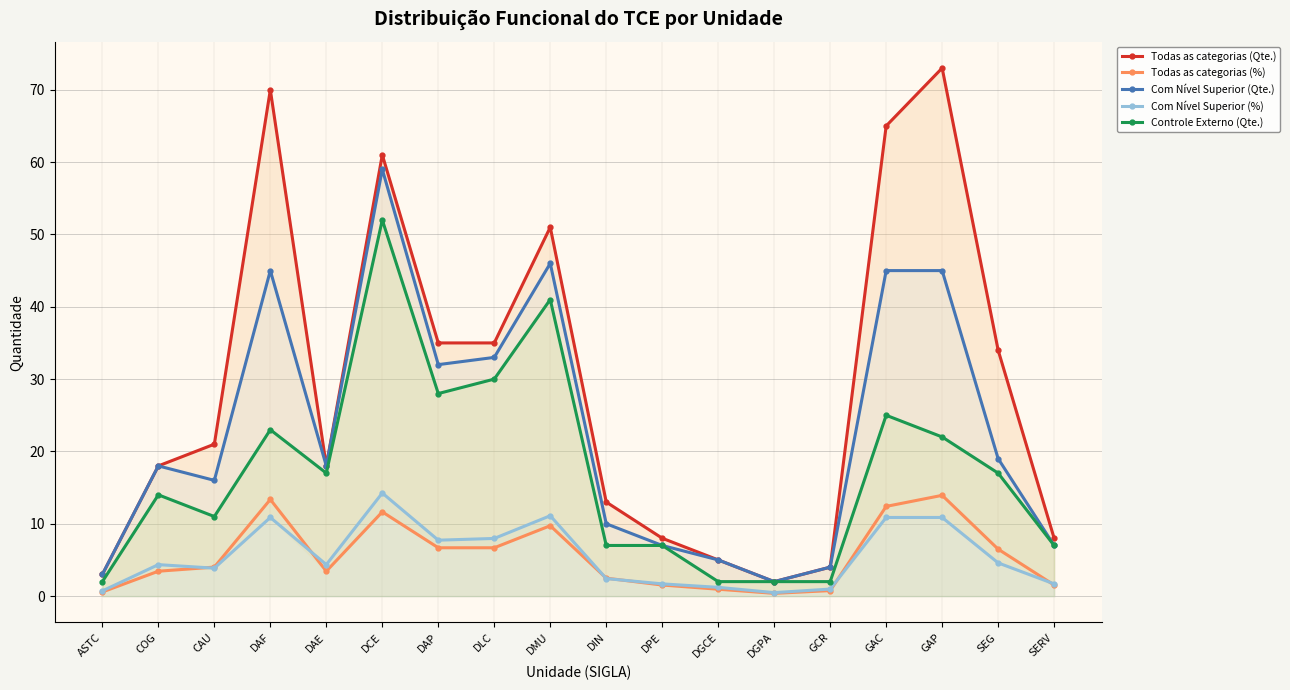

Where does the Com Nível Superior (Qte.) series first go above 18?

DAF